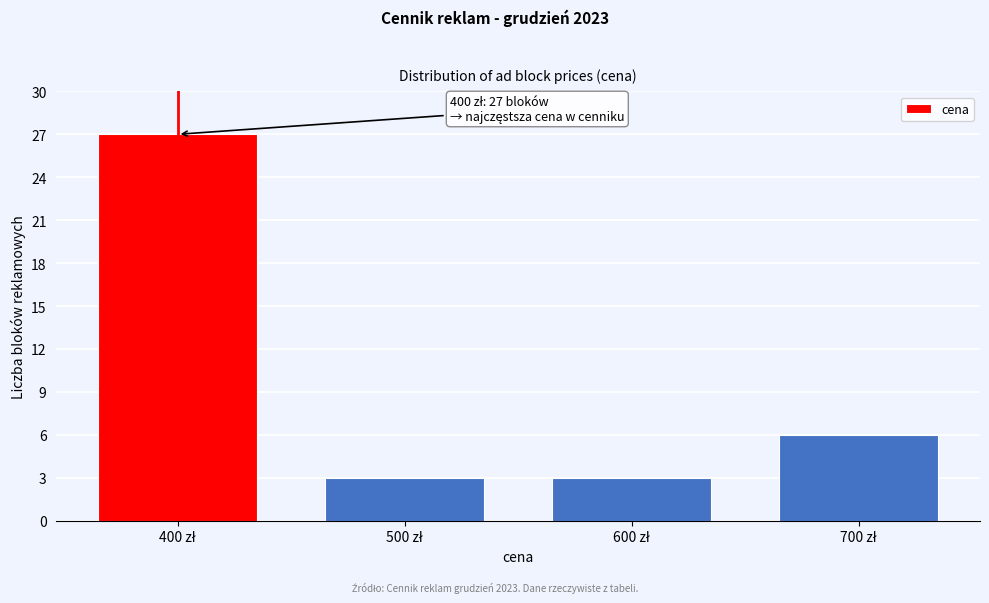

Reading left to right, what are all the values shown in this chart?

27	3	3	6